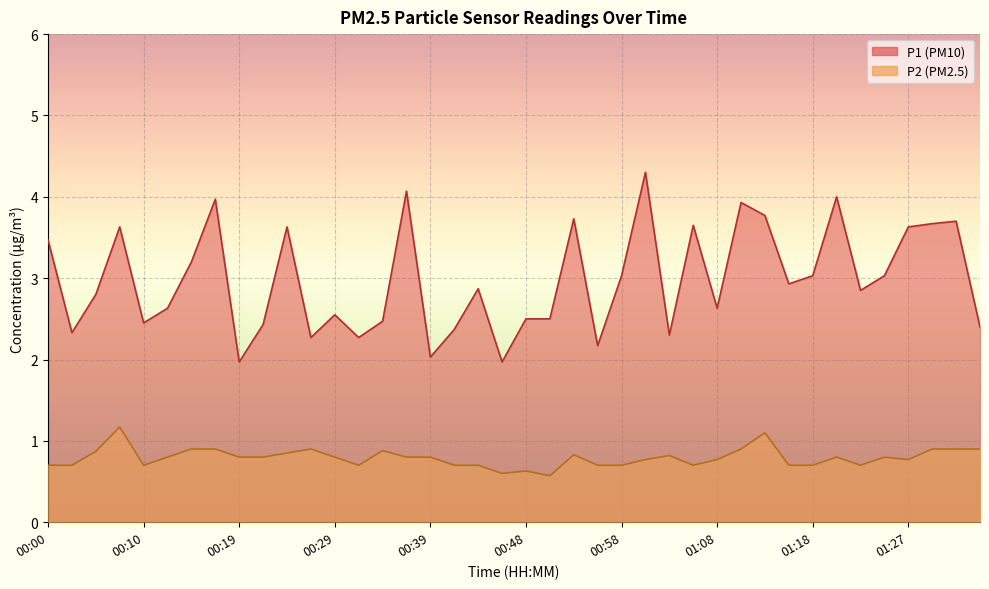

What is the difference between the highest and lowest values at 01:08?

1.9